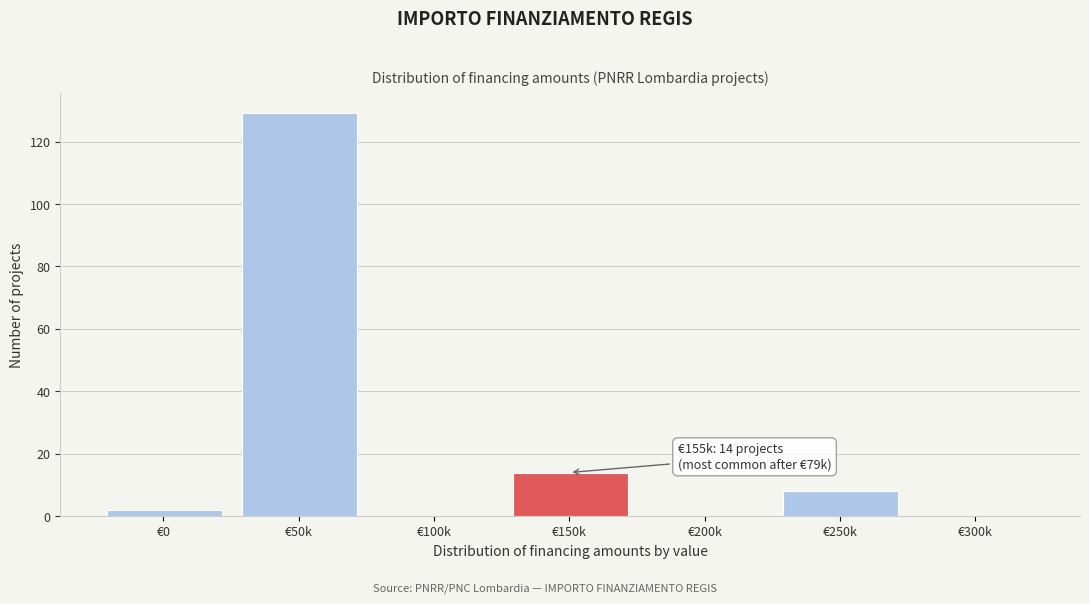

Reading left to right, extract all data points from this chart.

€0=2	€50k=129	€100k=0	€150k=14	€200k=0	€250k=8	€300k=0